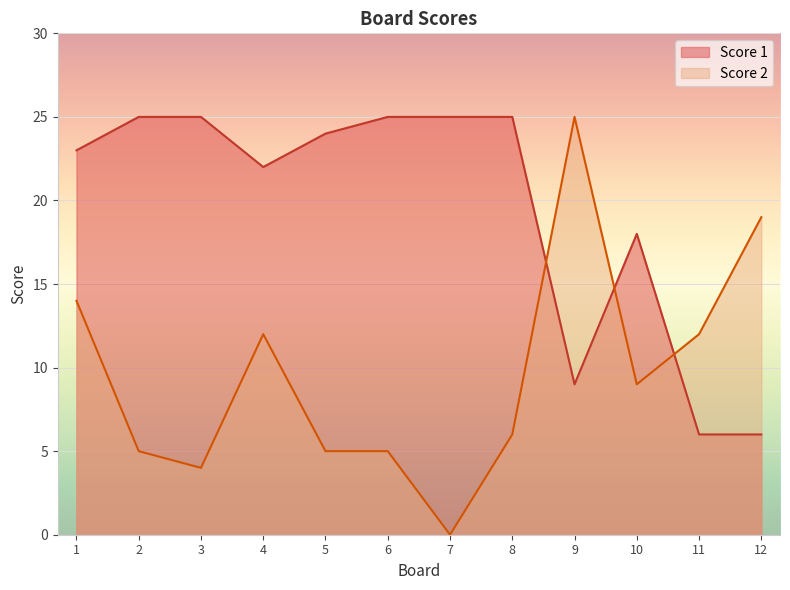

Reading left to right, what are all the values shown in this chart?

Score 1: 1=23	2=25	3=25	4=22	5=24	6=25	7=25	8=25	9=9	10=18	11=6	12=6
Score 2: 1=14	2=5	3=4	4=12	5=5	6=5	7=0	8=6	9=25	10=9	11=12	12=19